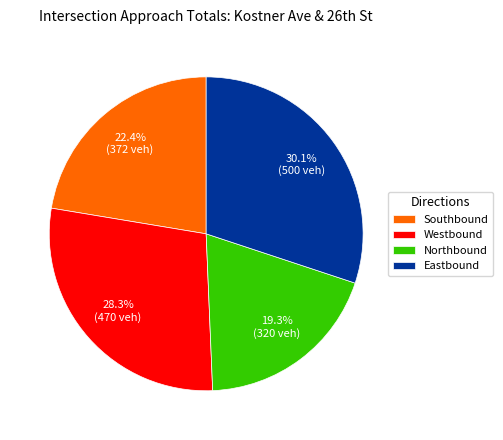

To the nearest percent, what is the average slice percentage?

25%